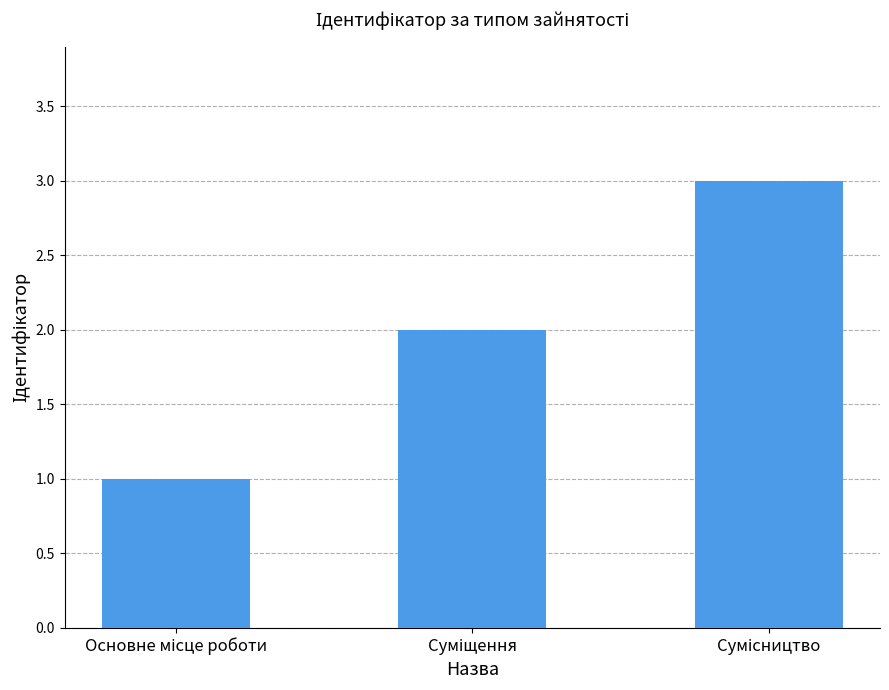

What is the sum of all values?

6